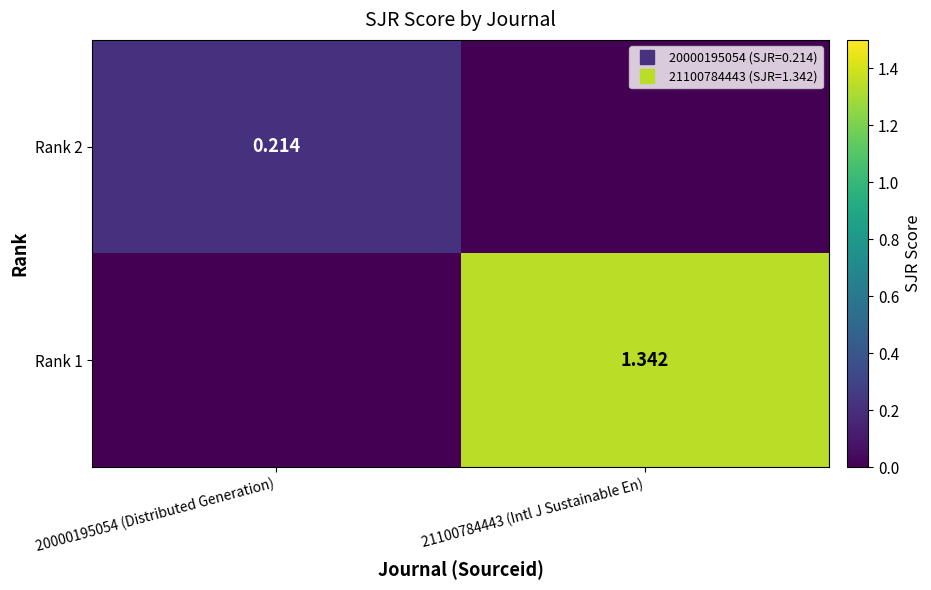

How many data points in Rank 2 are above 0?

1